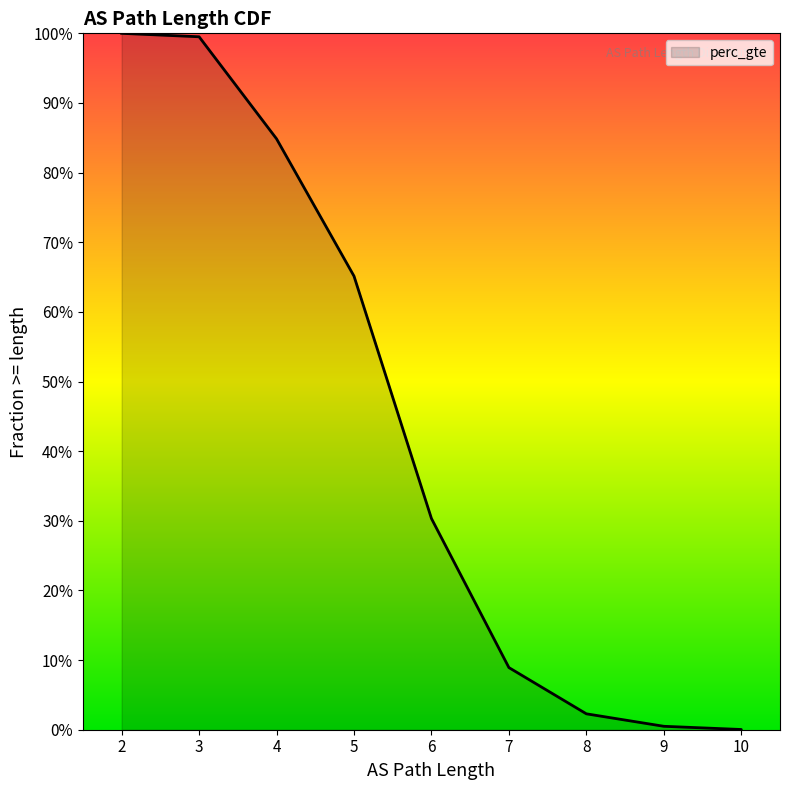

Is it true that the value at 9 is 0.0?

False